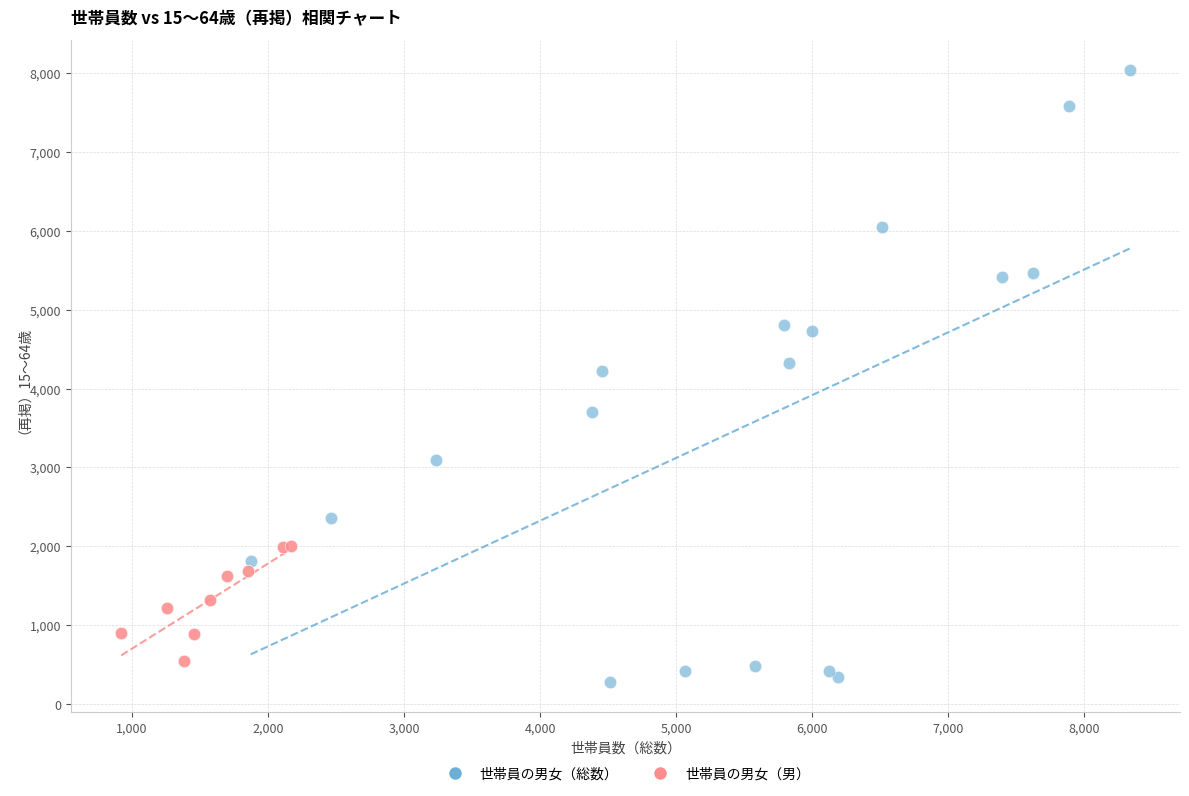

What are all the series names shown in the legend?

世帯員の男女（総数）, 世帯員の男女（男）